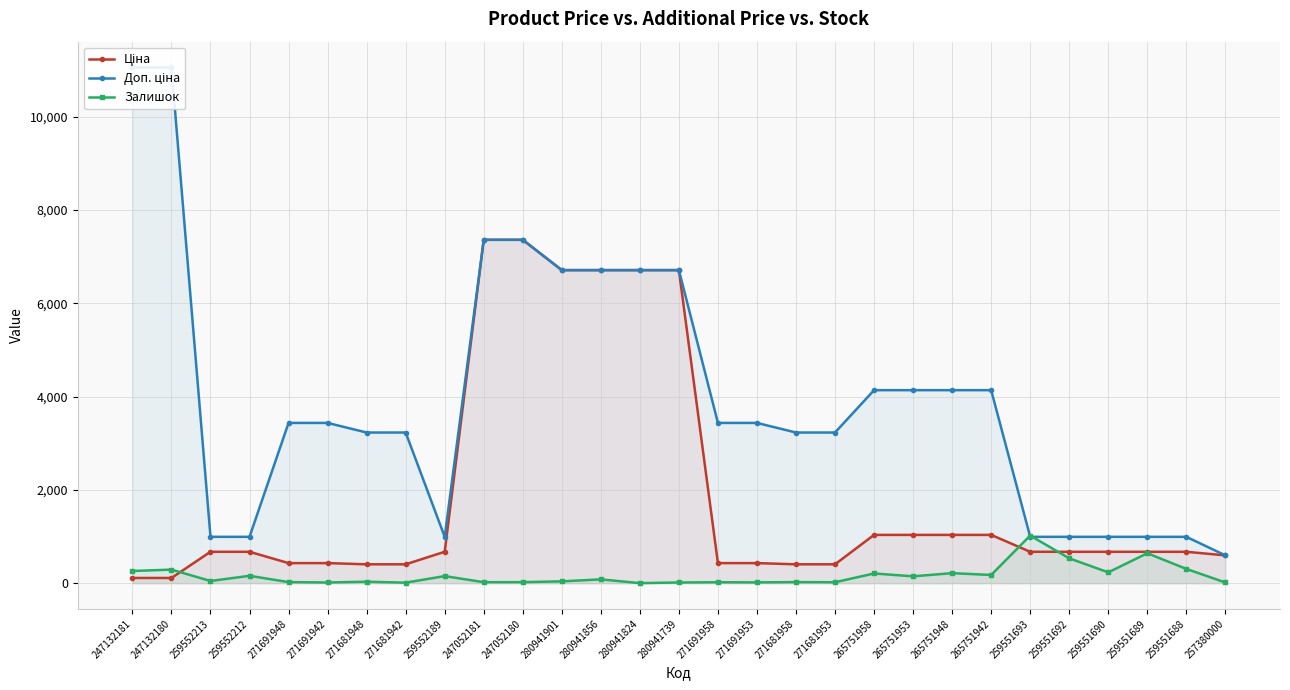

How many categories are shown in the chart?

29